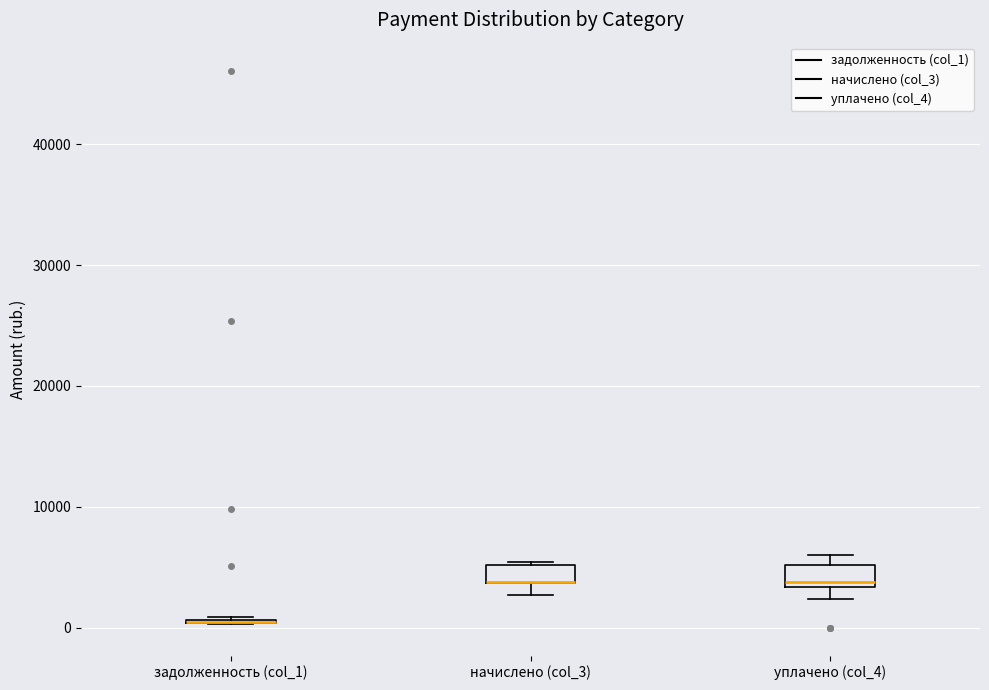

Where does the median line of the box for уплачено (col_4) sit on the y-axis? The values are not printed on the chart, so give them approximately, as read against the axis.

4000